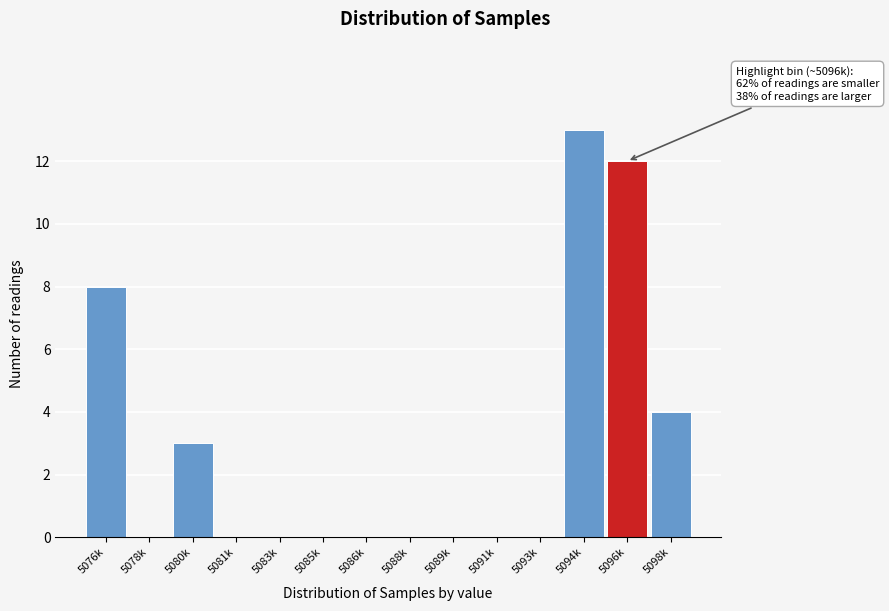

Reading left to right, list all the values displayed in this chart.

5076k=8	5078k=0	5080k=3	5081k=0	5083k=0	5085k=0	5086k=0	5088k=0	5089k=0	5091k=0	5093k=0	5094k=13	5096k=12	5098k=4